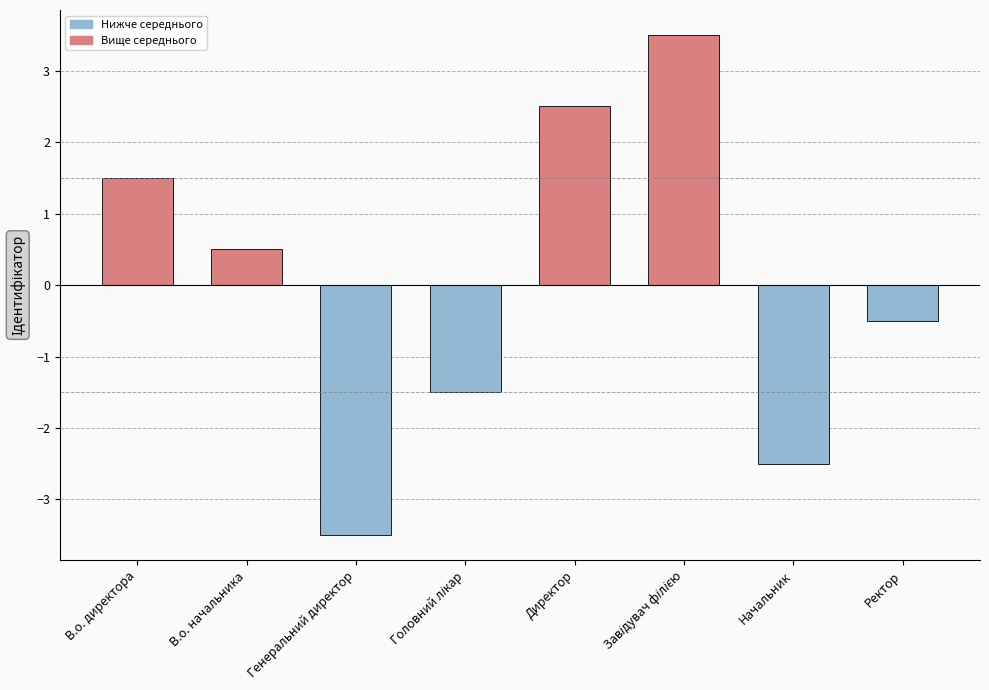

Reading left to right, transcribe all the data shown in this chart.

1.5	0.5	-3.5	-1.5	2.5	3.5	-2.5	-0.5